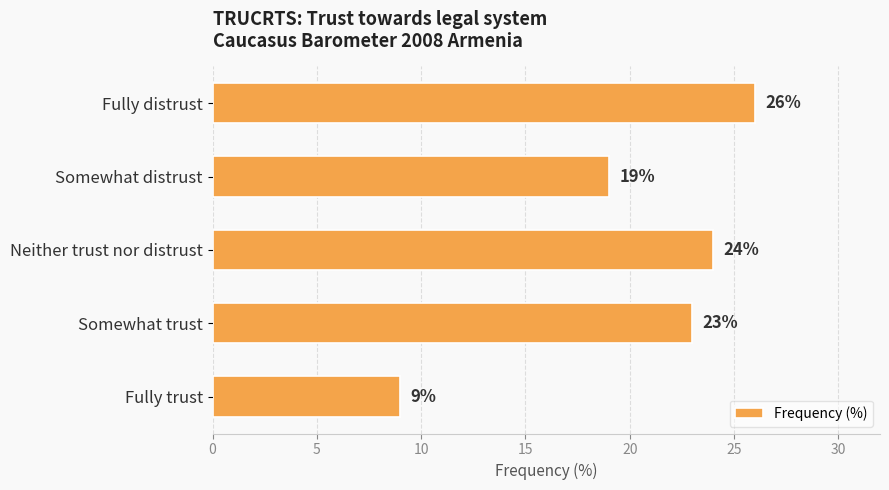

Reading bottom to top, what are all the values shown in this chart?

9	23	24	19	26